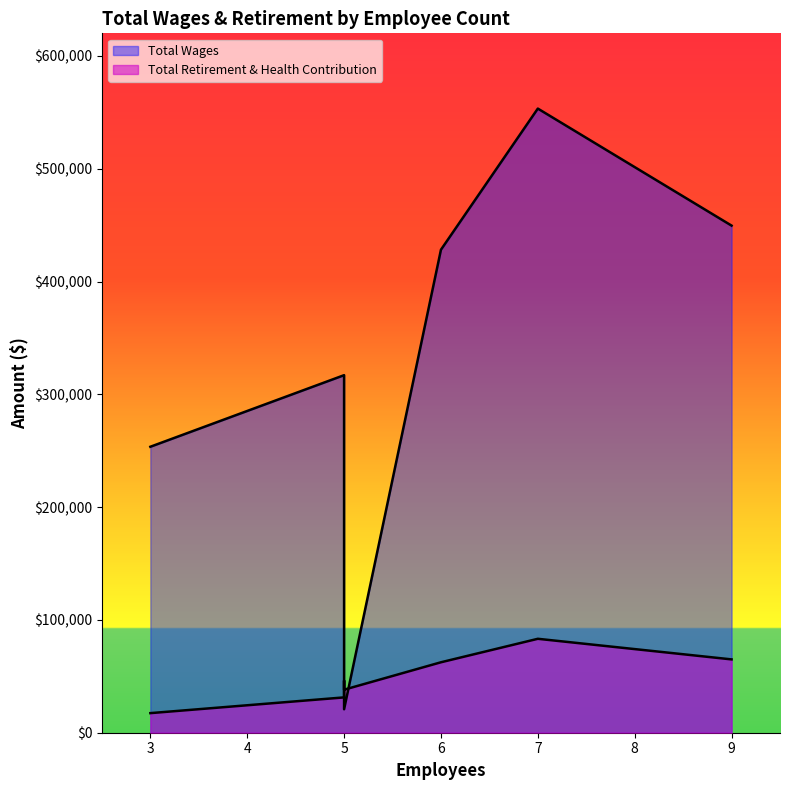

Reading left to right, what are all the values shown in this chart?

Total Wages: City Manager=553293	Community Enhancement & Safety=449543	Finance=428195	City Clerk=316959	Community Development=294176	Talent Attraction & Development=253506	City Council=20800
Total Retirement & Health Contribution: City Manager=83267	Community Enhancement & Safety=65006	Finance=62454	City Clerk=31316	Community Development=46144	Talent Attraction & Development=17370	City Council=38142